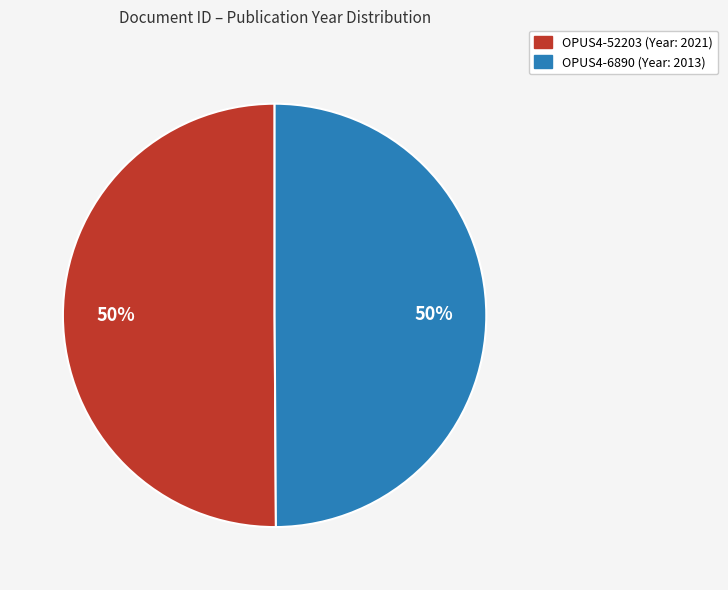

To the nearest percent, what percentage of the pie is OPUS4-6890?

50%